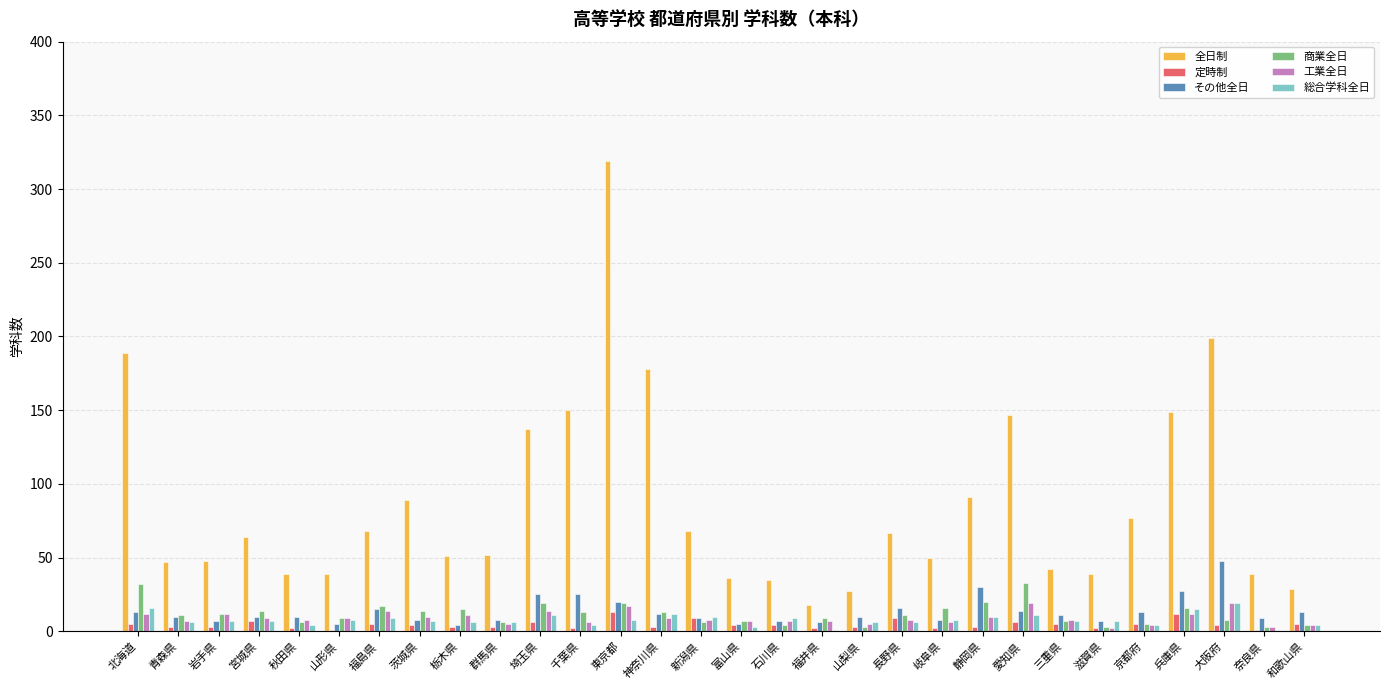

What is the sum of all 全日制 values?

2583